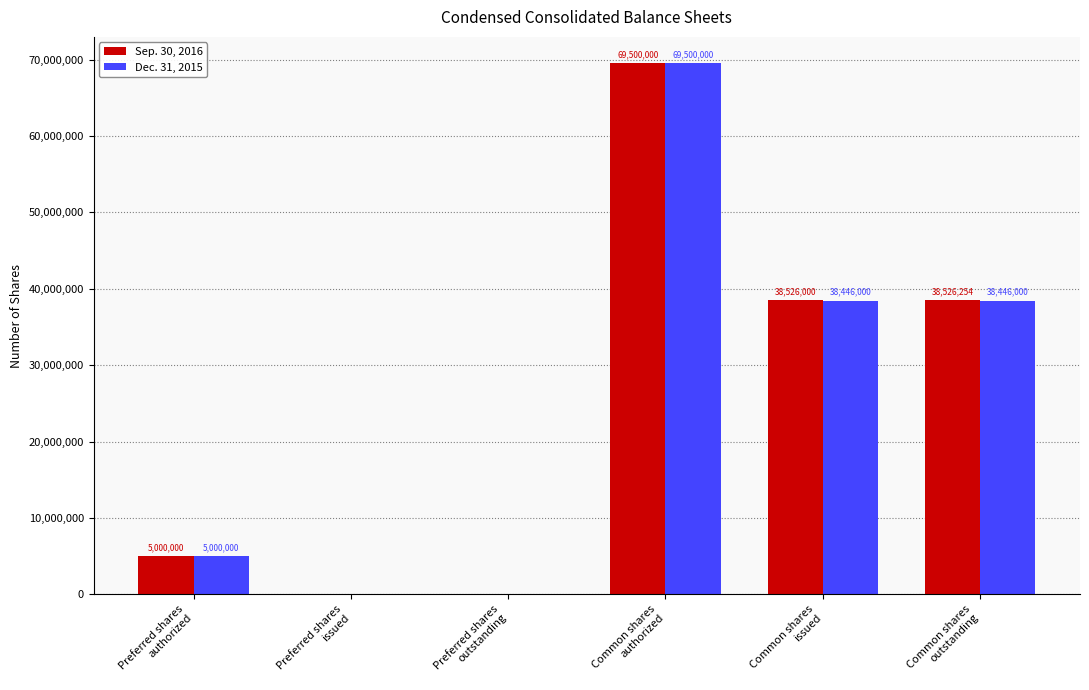

What is the maximum value for Sep. 30, 2016?

69500000